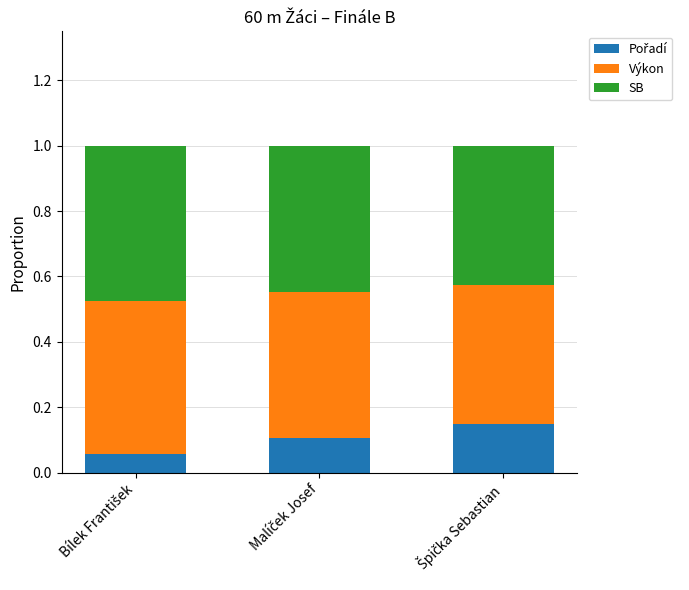

Does the chart contain stacked bars?

Yes